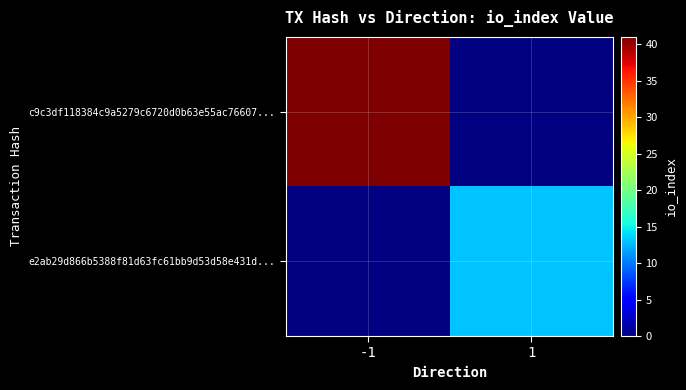

At which category does the chart reach its peak across all series?

-1